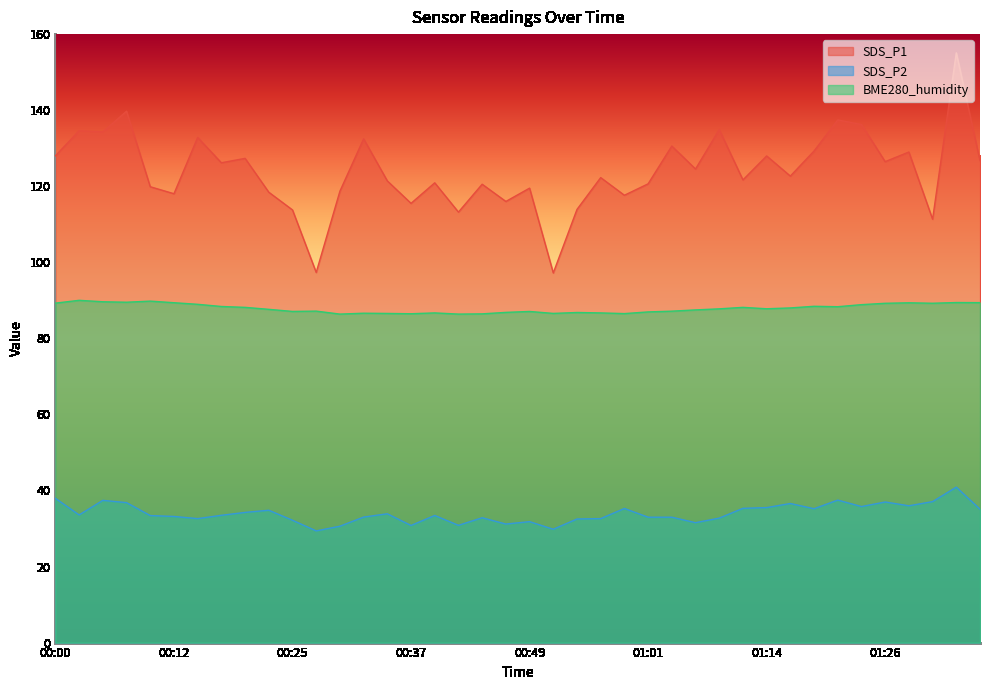

True or false: BME280_humidity and SDS_P1 intersect in this chart.

False